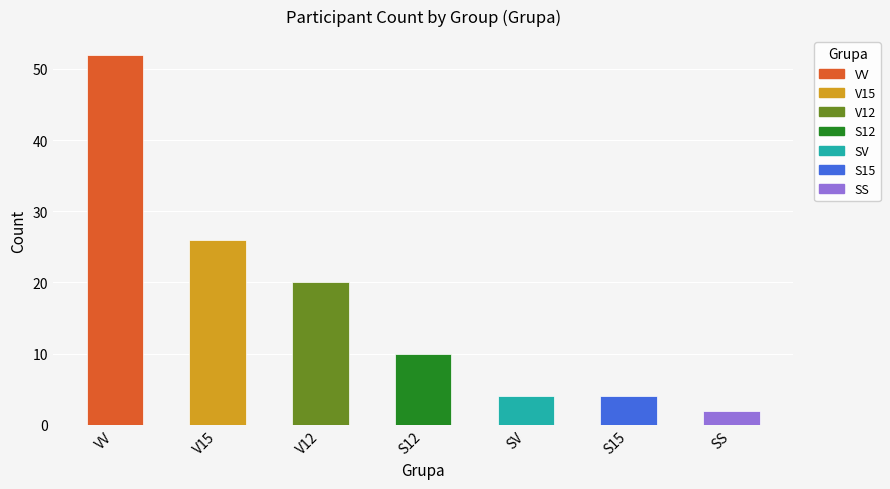

Reading right to left, list all the values displayed in this chart.

SS=2	S15=4	SV=4	S12=10	V12=20	V15=26	VV=52